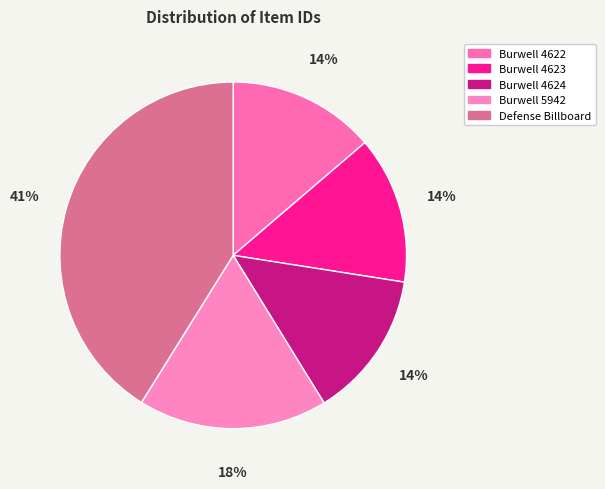

To the nearest percent, what is the average slice percentage?

20%